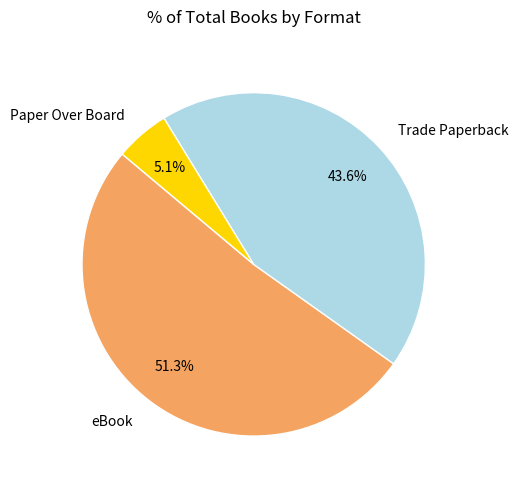

Does any single category account for the majority?

Yes